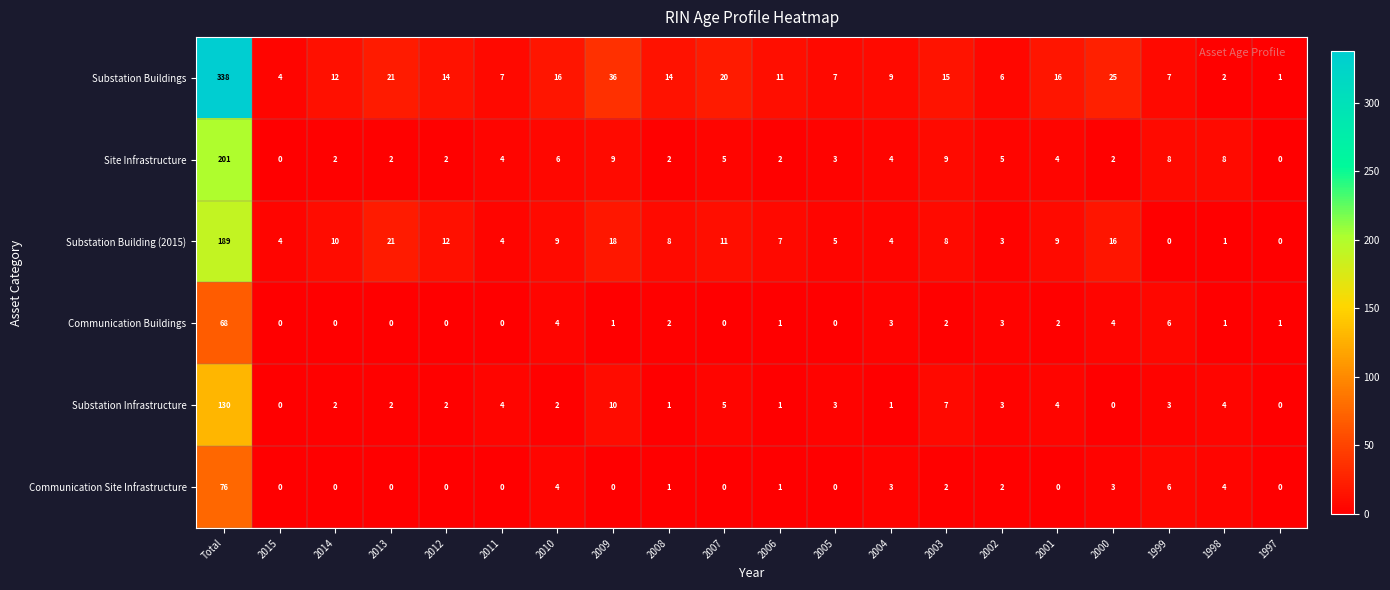

How many data points does each series have?

20